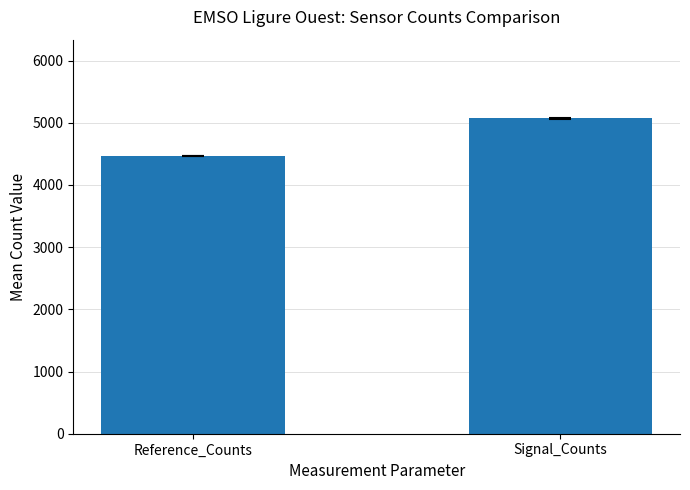

True or false: the data shows 2555.5 at Reference_Counts.

False